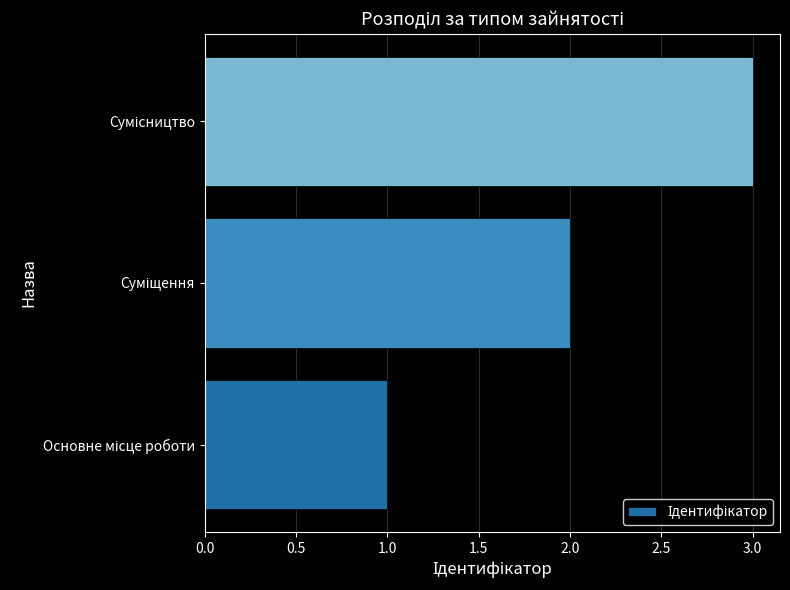

What is the sum of all values?

6